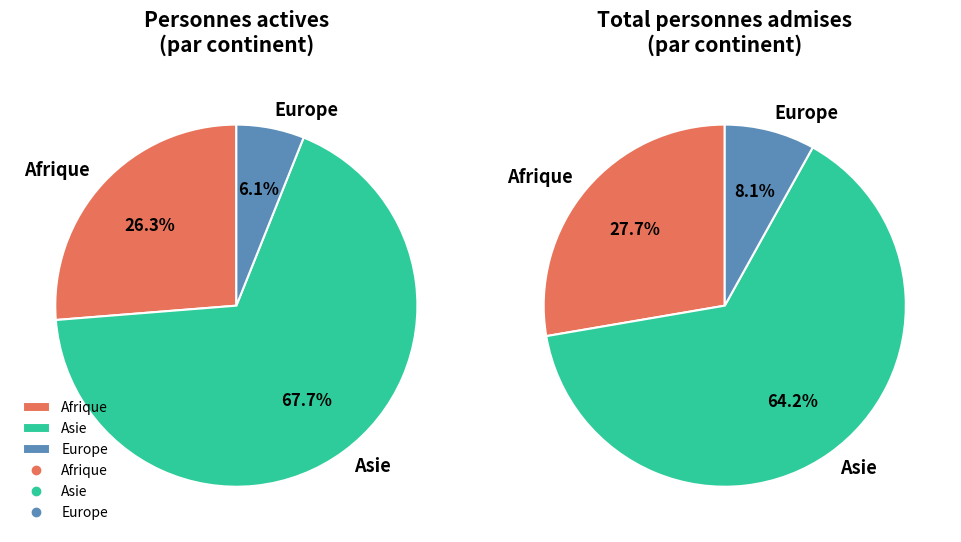

To the nearest percent, what portion does Asie represent?

64%